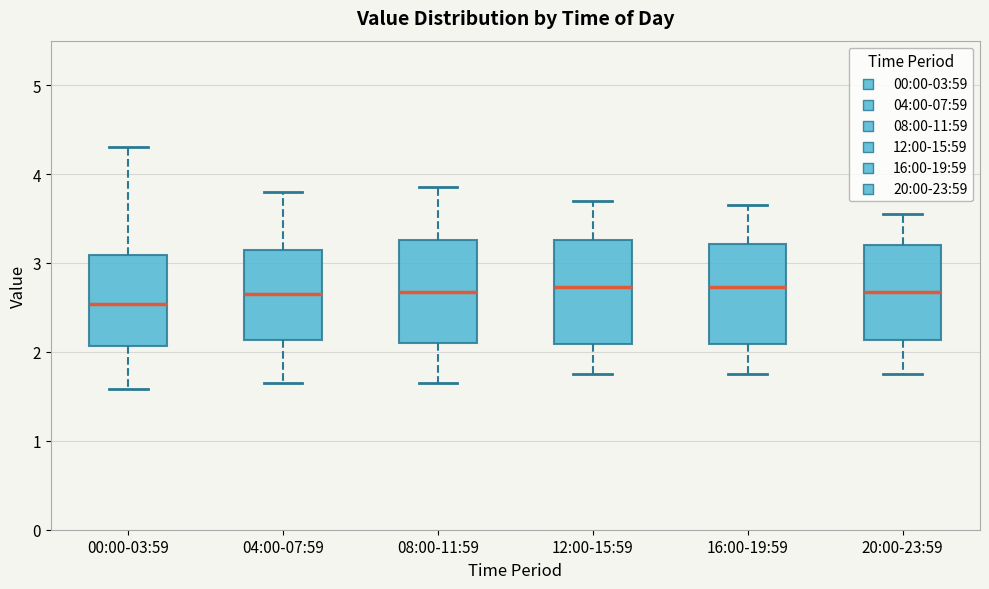

Which box's median line is the lowest?

00:00-03:59